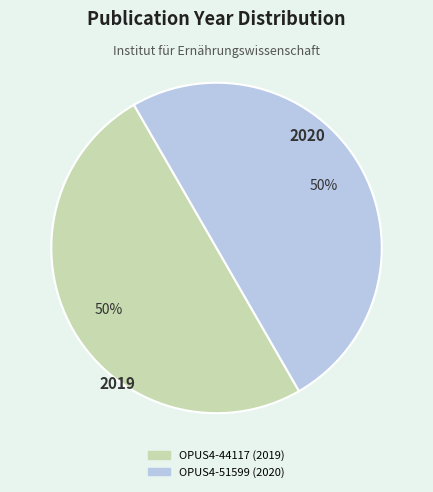

True or false: OPUS4-44117 accounts for 40% of the total.

False